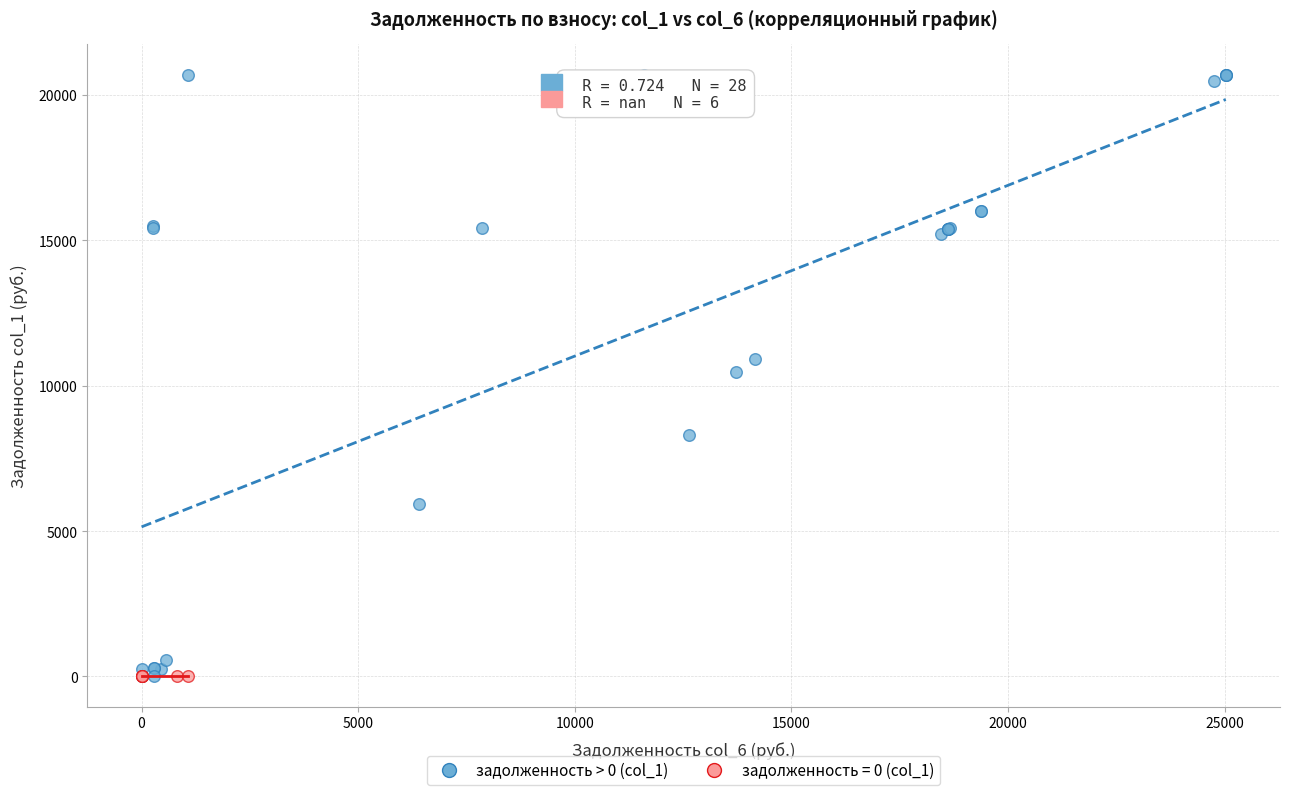

Which series contains the highest Y value?

задолженность > 0 (col_1)